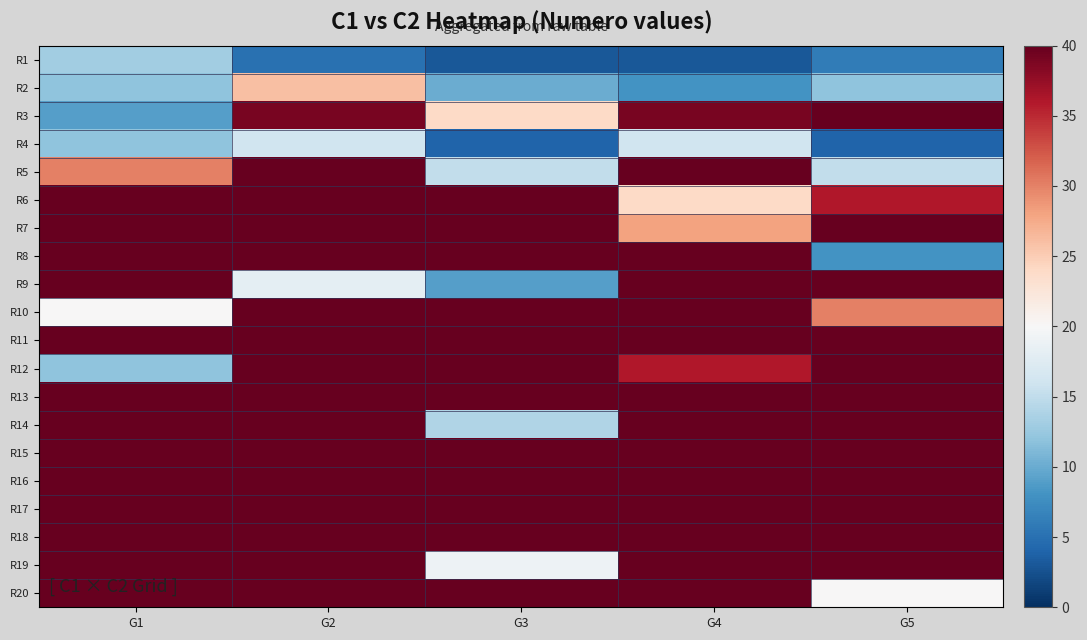

List the series in order of their peak value, highest first.

R19, R18, R17, R15, R16, R13, R12, R11, R10, R14, R9, R8, R20, R6, R7, R5, R3, R2, R4, R1